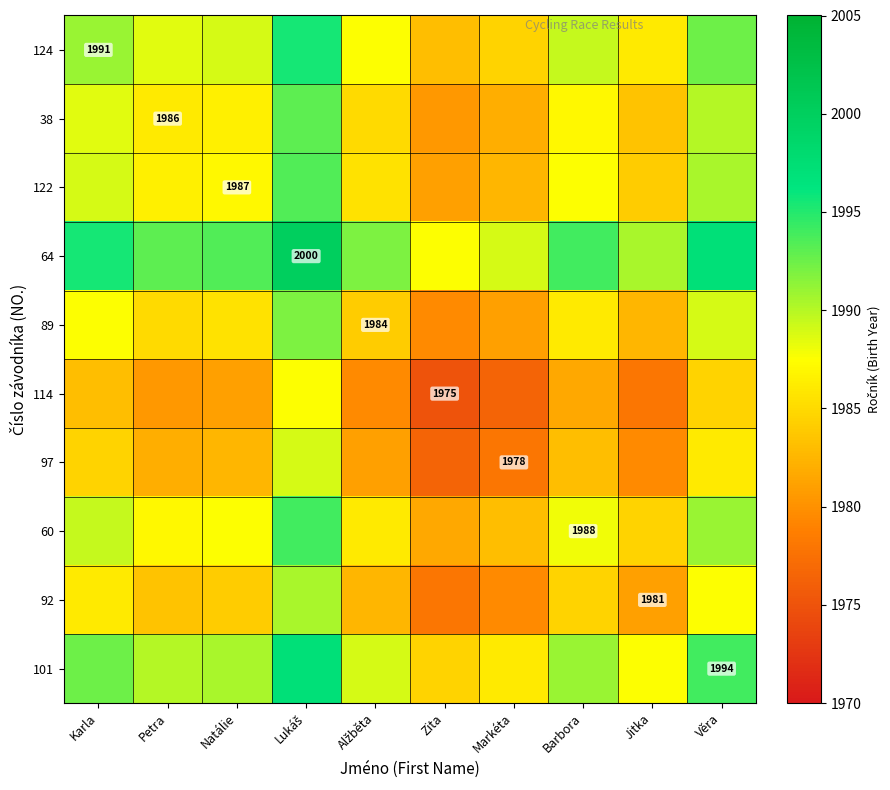

What is the sum of the 114 values at Věra and Karla?

3967.5